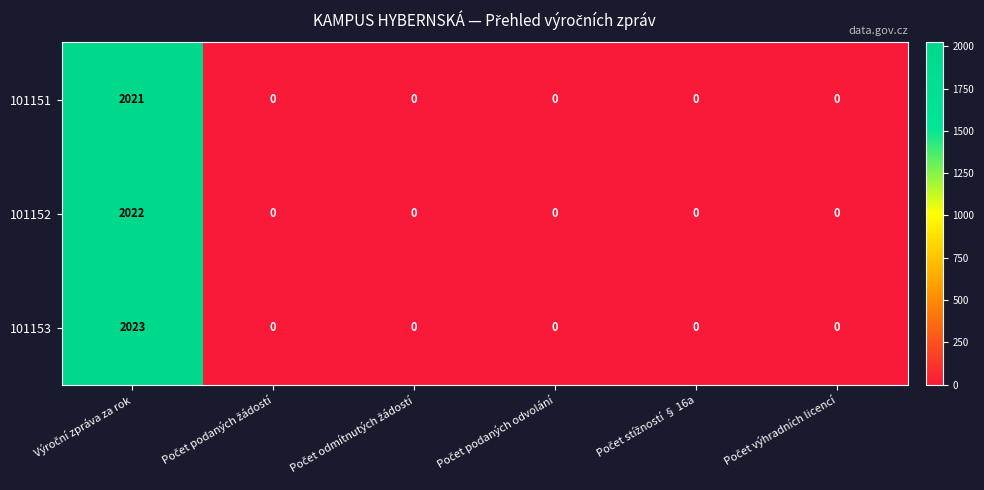

What is the difference between the maximum and minimum values in the 101153 series?

2023